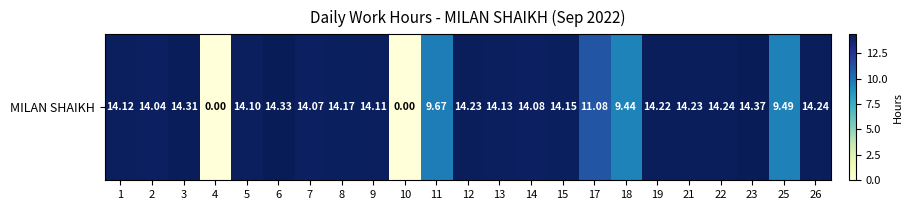

How many series are shown in this chart?

1